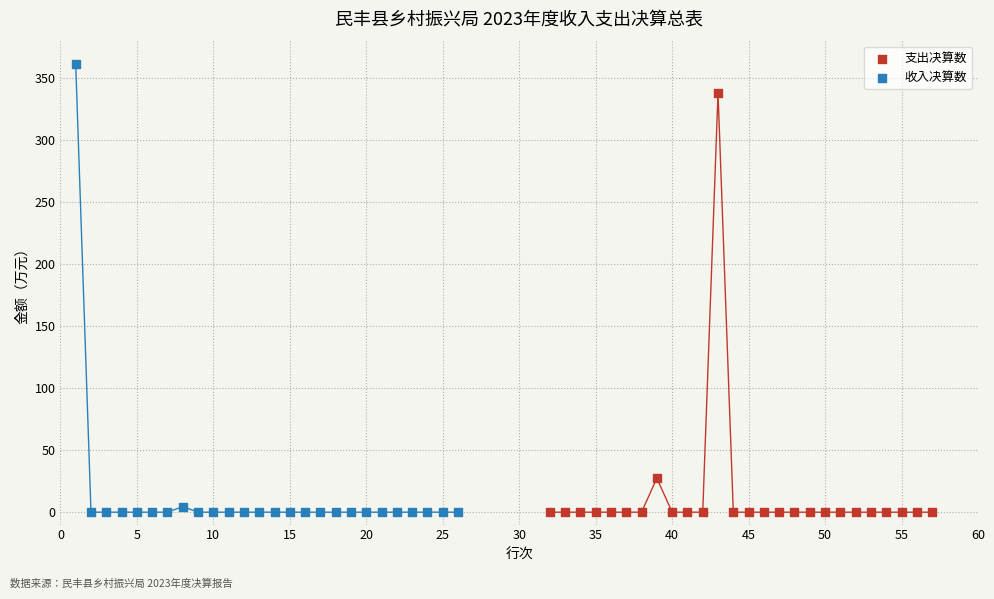

Which series has the largest Y range (max minus min)?

收入决算数